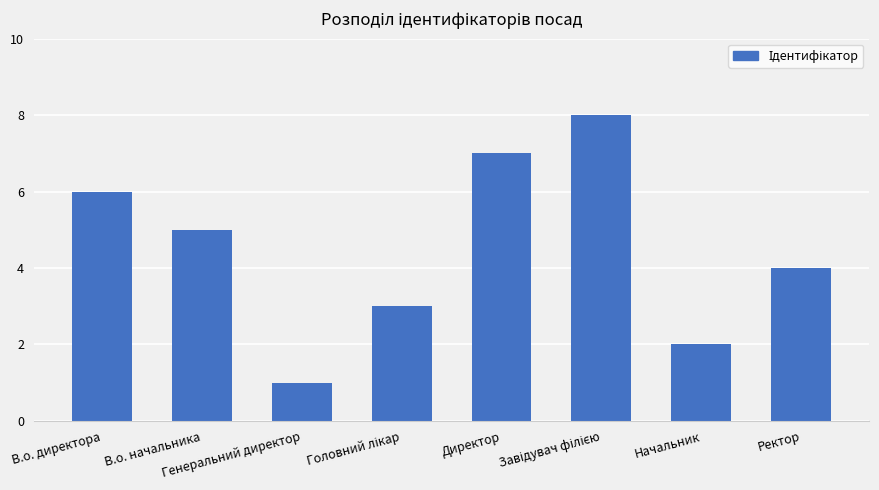

What is the greatest value displayed?

8